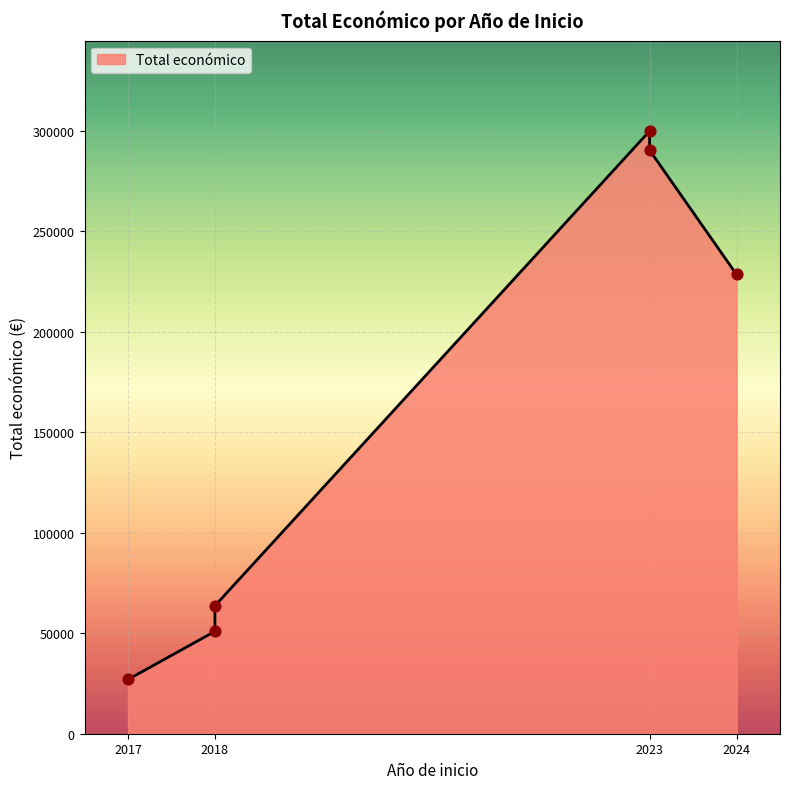

What is the ratio of the value at 2023 (INDIBIO-OLIVAR) to the value at 2017 (METAPURIN)?

10.8